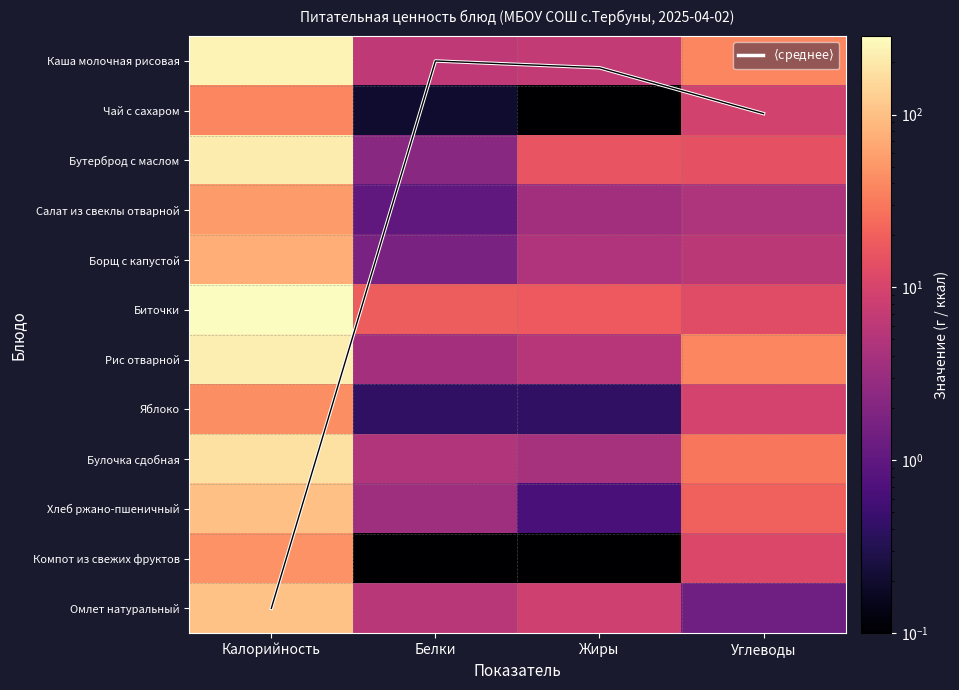

What is the lowest value of the Булочка сдобная series?

4.0